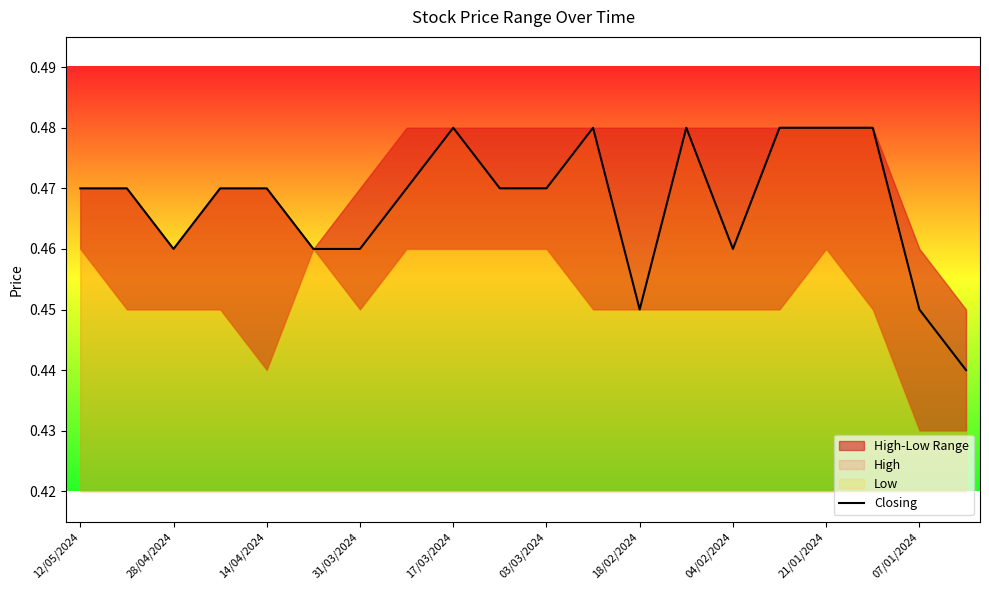

What is the average value?

0.5